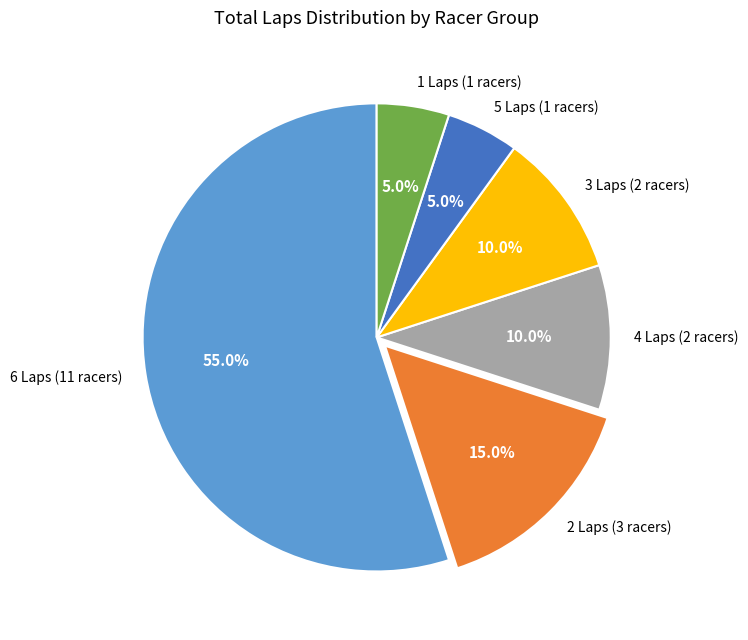

Combined, what portion of the pie is 4 Laps (2 racers) and 3 Laps (2 racers)?

20.0%